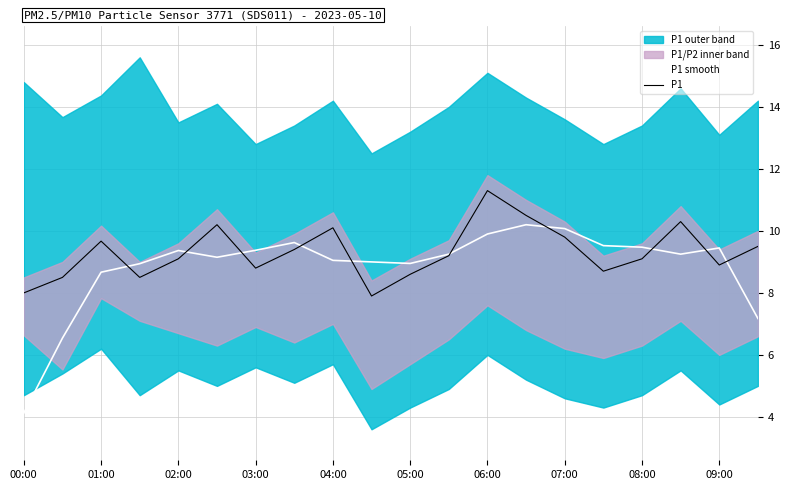

True or false: P1 has more than 2 interior local peaks.

True